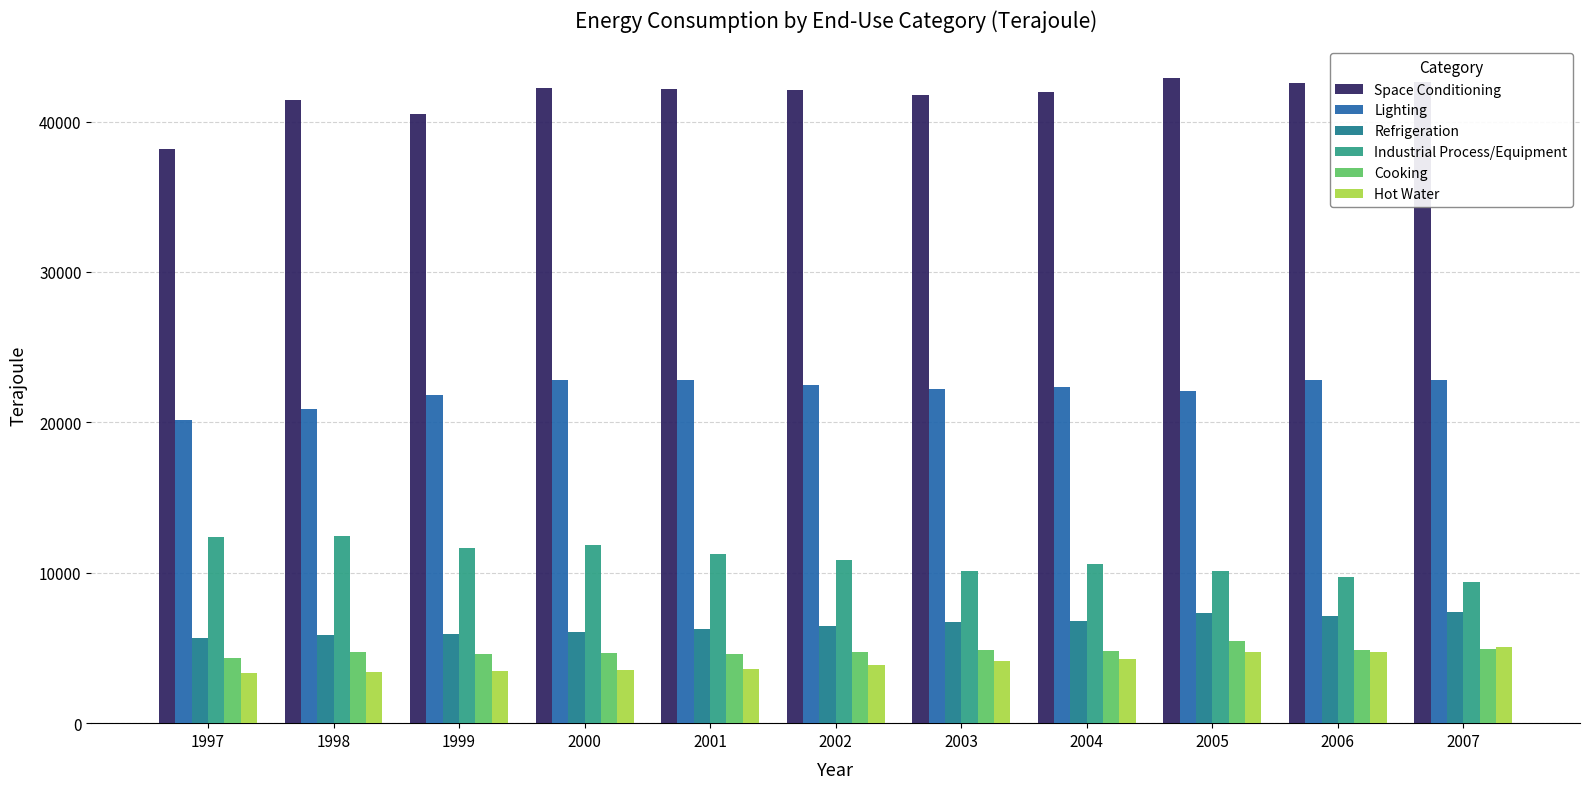

What is the value of the Industrial Process/Equipment bar at the 3rd from the left?

11678